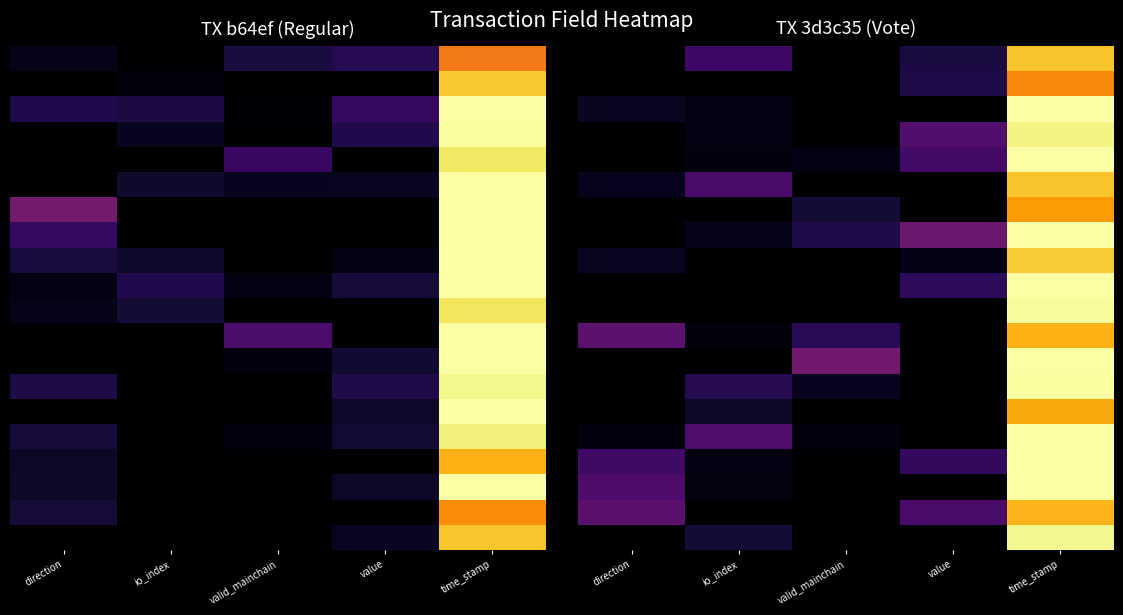

At which category does the chart reach its peak across all series?

time_stamp